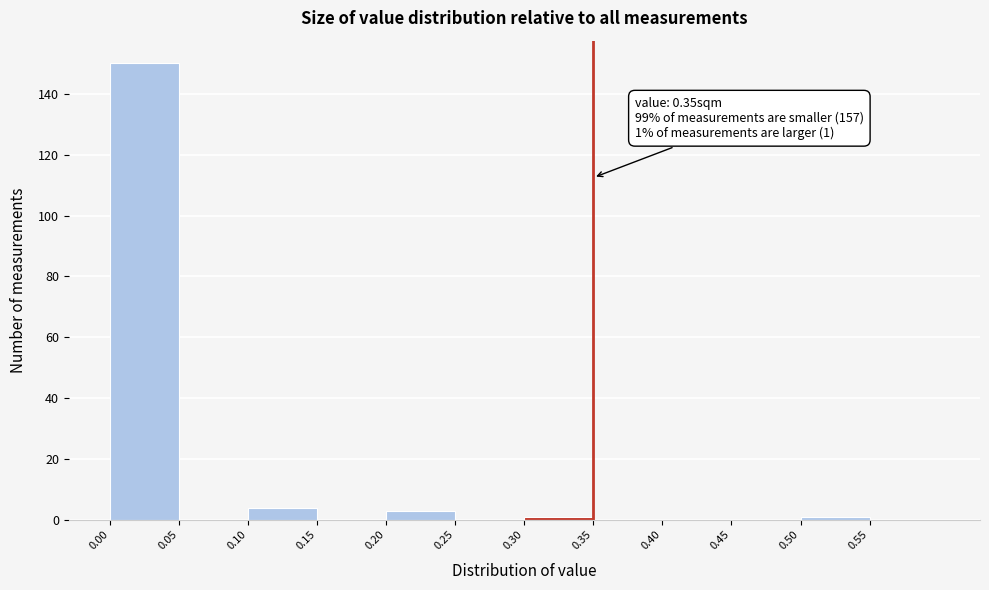

Which range on the x-axis has the tallest bar?

0.00 to 0.05